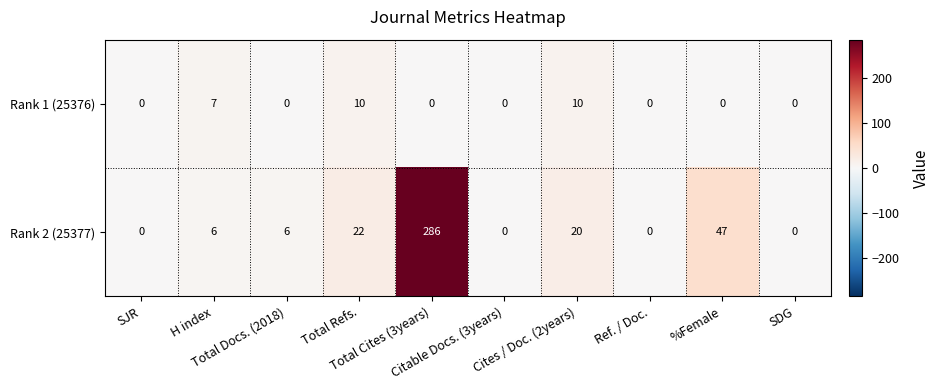

List the series in order of their overall mean, lowest first.

Rank 1 (25376), Rank 2 (25377)